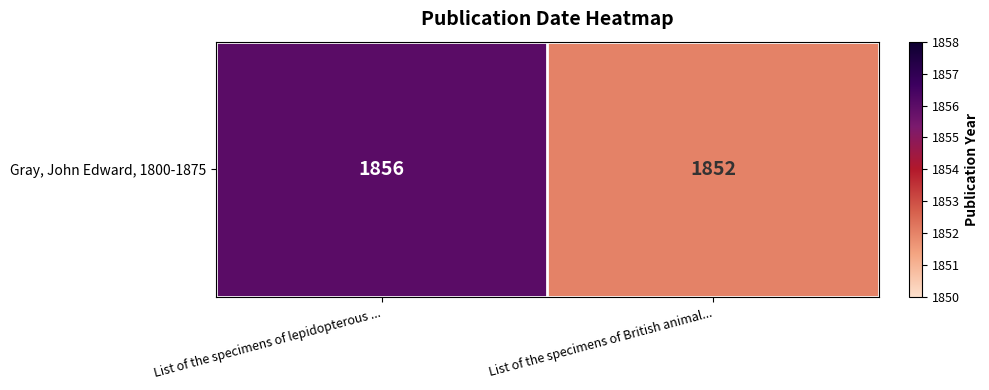

What is the change in value from List of the specimens of lepidopterous ... to List of the specimens of British animal...?

-4